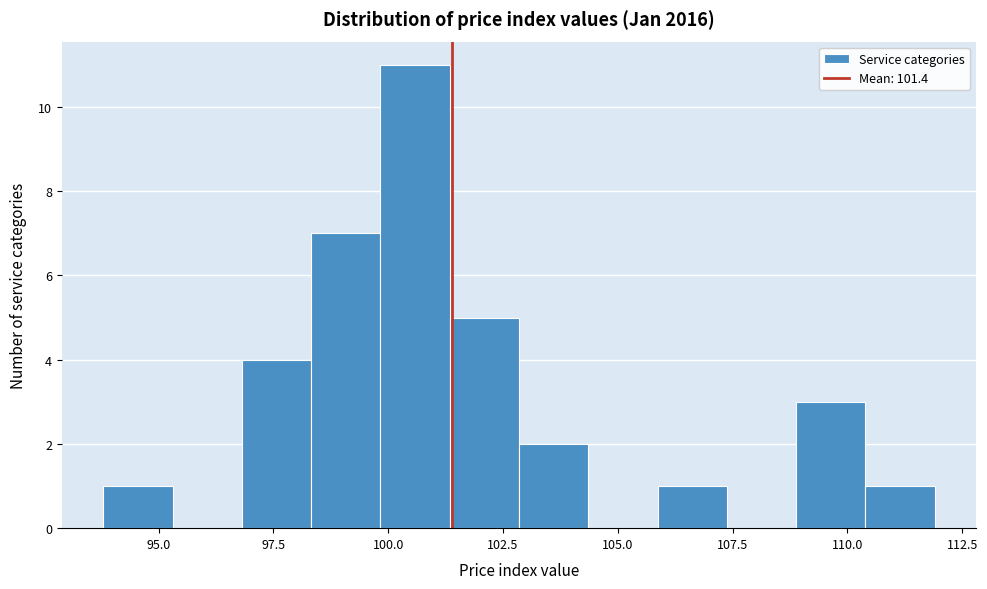

Around what value on the x-axis is the tallest bar? Give the approximate position of its centre, as read against the axis.

100.5